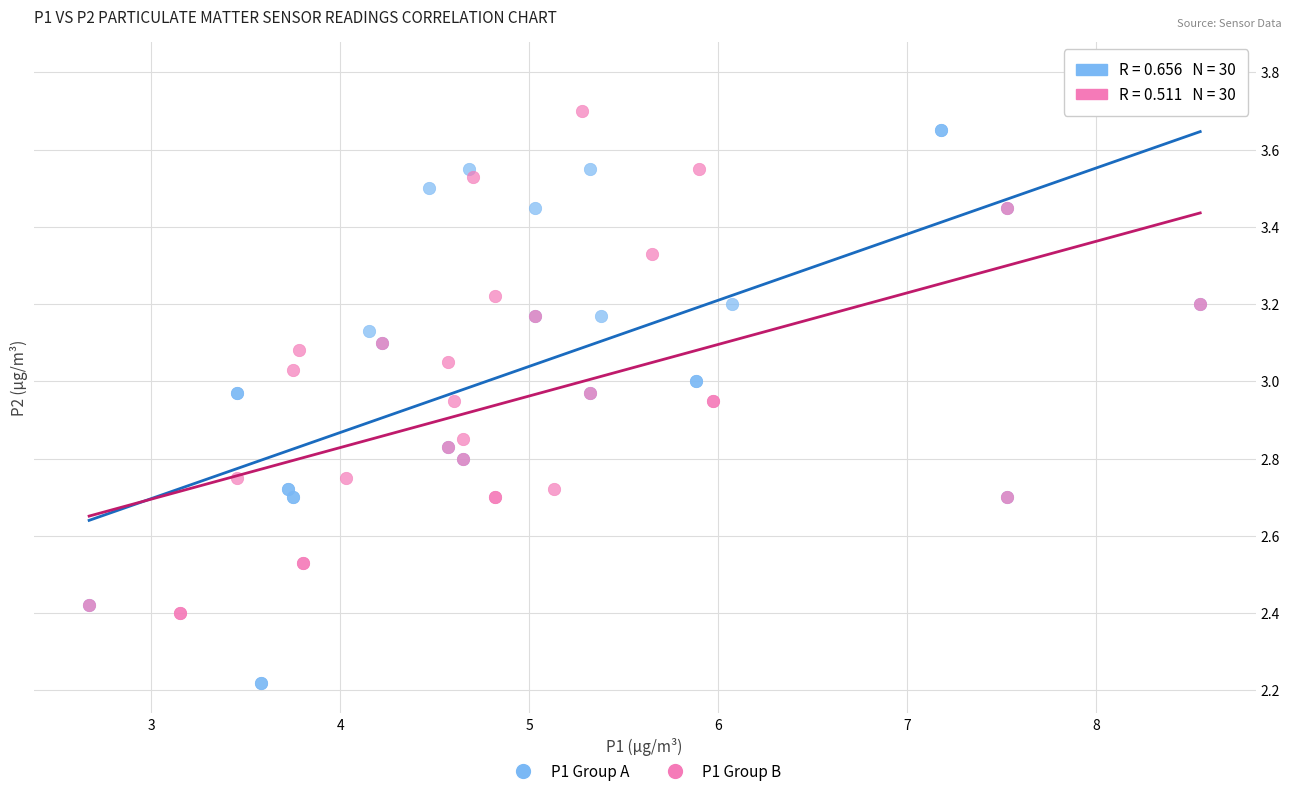

Which series has the largest Y range (max minus min)?

P1 Group A